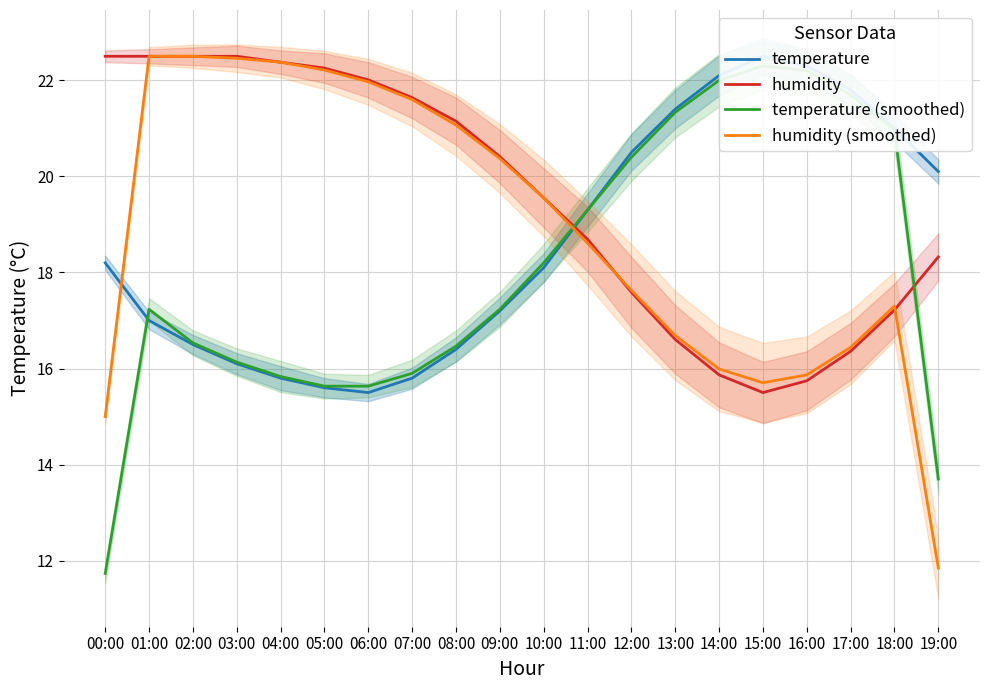

What is the approximate value of temperature (smoothed) at 07:00?

15.9